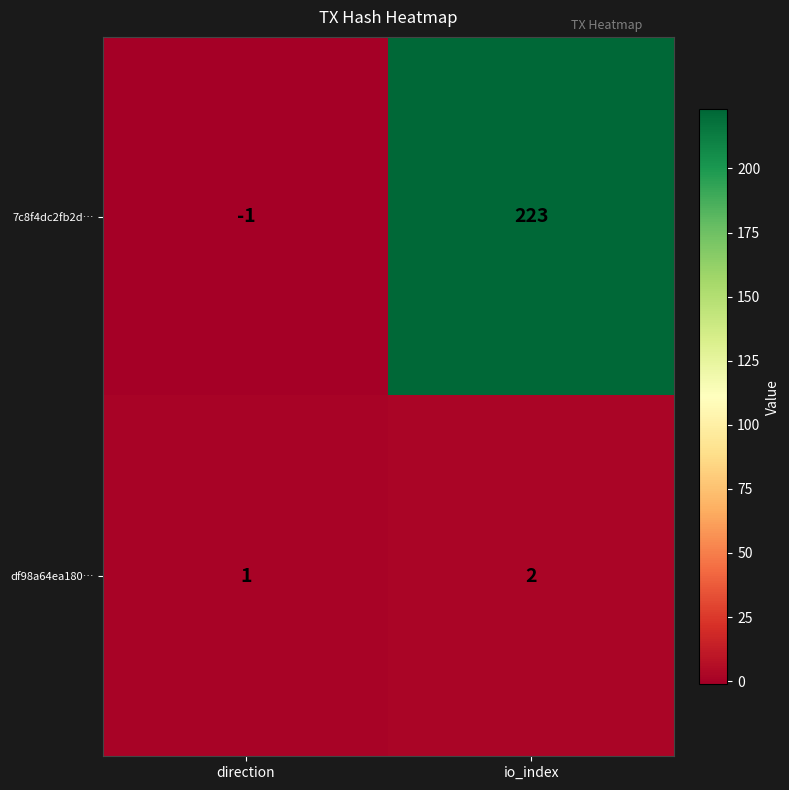

What is the sum of the df98a64ea180… values at io_index and direction?

3